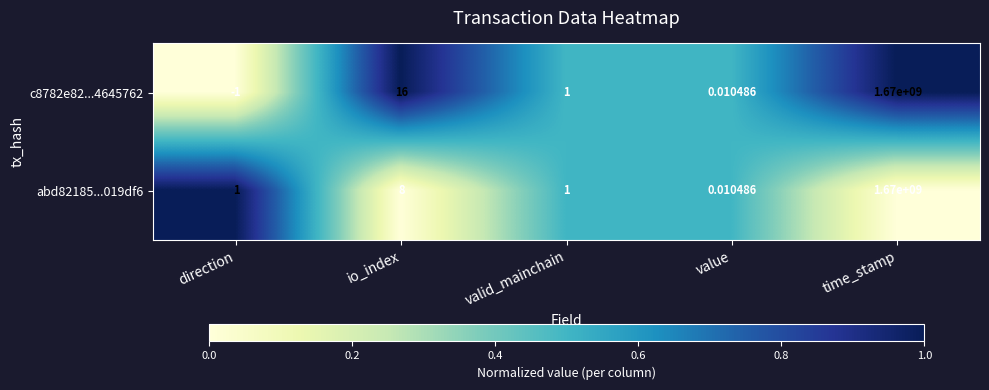

At which category is the sum across all series the highest?

time_stamp